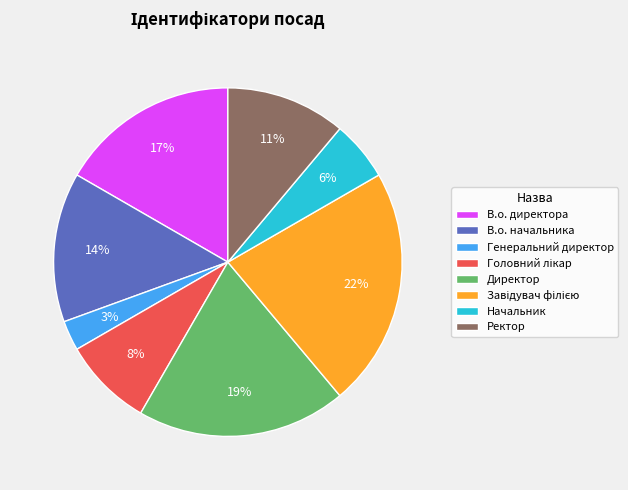

Between Ректор and Начальник, which is larger?

Ректор